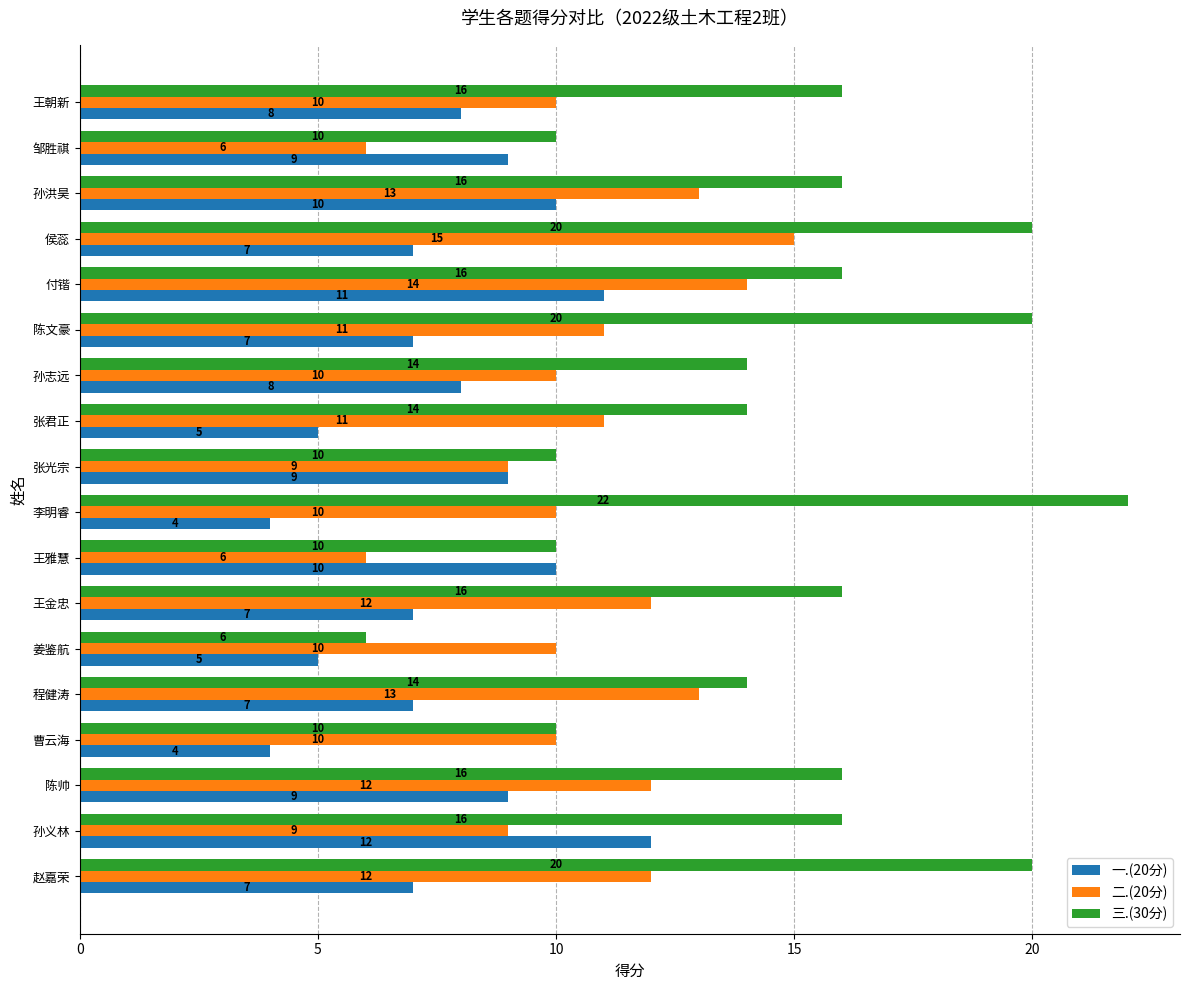

What is the total value across all series at 张君正?

30